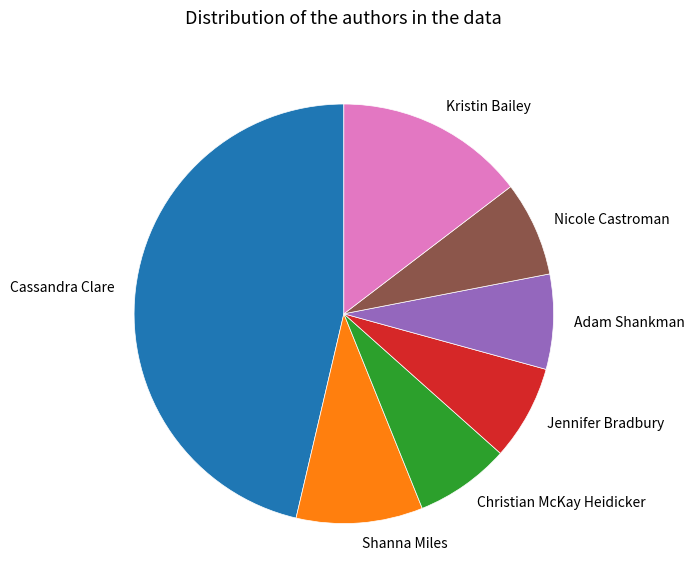

How many segments does this pie chart have?

7